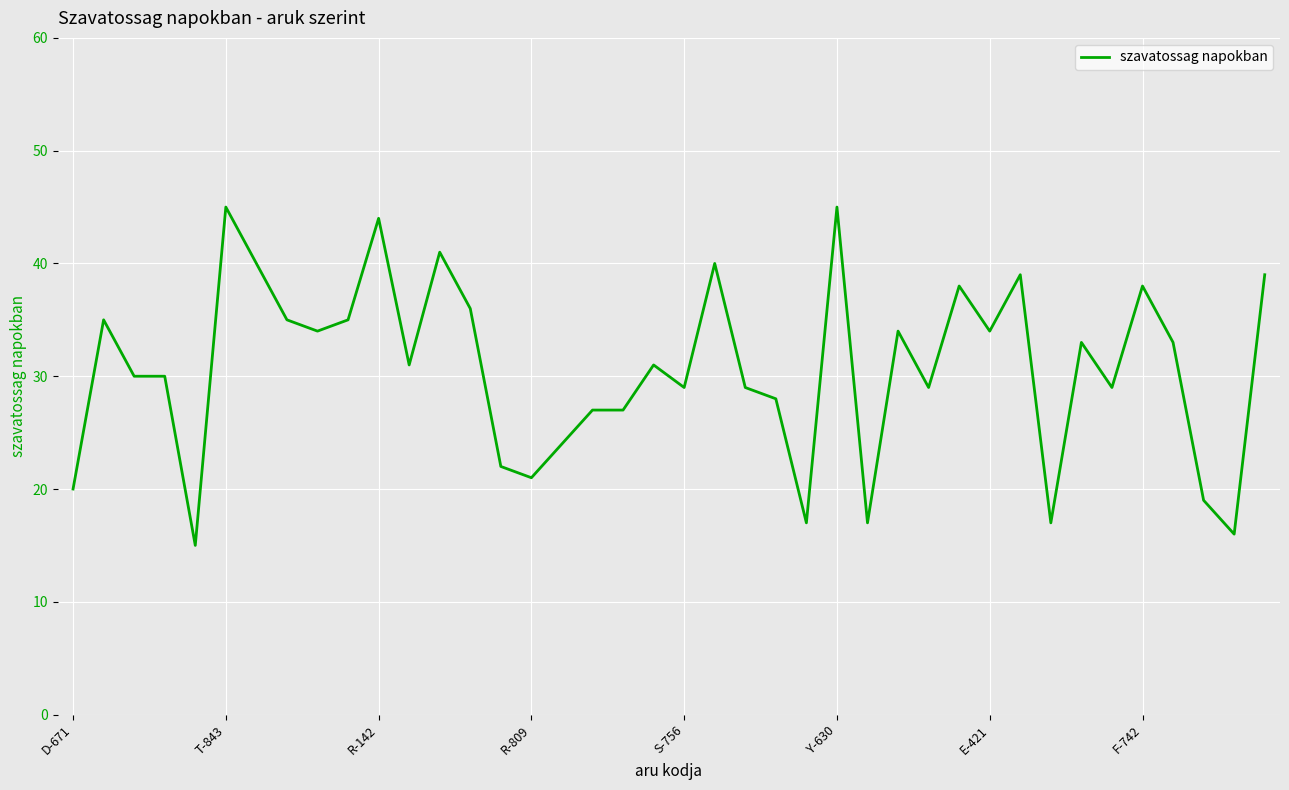

What is the minimum value shown in the chart?

15